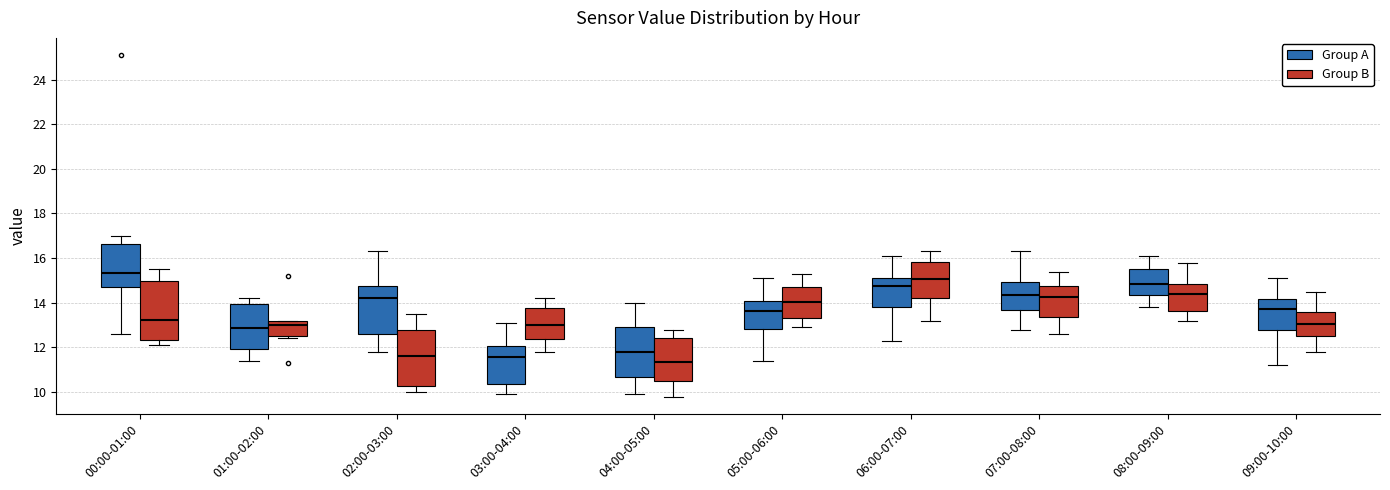

Reading left to right, read every box against the y-axis: the position of its median line, the range the box covers, and the ends of its whiskers. The values are not printed on the chart, so give them approximately, as read against the axis.

00:00-01:00 (Group A): median 15.4, box 14.8 to 16.6, whiskers 12.6 to 17.0
00:00-01:00 (Group B): median 13.2, box 12.4 to 15.0, whiskers 12.2 to 15.6
01:00-02:00 (Group A): median 12.8, box 12.0 to 14.0, whiskers 11.4 to 14.2
01:00-02:00 (Group B): median 13.0, box 12.6 to 13.2, whiskers 12.4 to 13.2
02:00-03:00 (Group A): median 14.2, box 12.6 to 14.8, whiskers 11.8 to 16.4
02:00-03:00 (Group B): median 11.6, box 10.2 to 12.8, whiskers 10.0 to 13.6
03:00-04:00 (Group A): median 11.6, box 10.4 to 12.0, whiskers 10.0 to 13.2
03:00-04:00 (Group B): median 13.0, box 12.4 to 13.8, whiskers 11.8 to 14.2
04:00-05:00 (Group A): median 11.8, box 10.6 to 13.0, whiskers 10.0 to 14.0
04:00-05:00 (Group B): median 11.4, box 10.6 to 12.4, whiskers 9.8 to 12.8
05:00-06:00 (Group A): median 13.6, box 12.8 to 14.2, whiskers 11.4 to 15.2
05:00-06:00 (Group B): median 14.0, box 13.4 to 14.8, whiskers 13.0 to 15.4
06:00-07:00 (Group A): median 14.8, box 13.8 to 15.2, whiskers 12.4 to 16.2
06:00-07:00 (Group B): median 15.0, box 14.2 to 15.8, whiskers 13.2 to 16.4
07:00-08:00 (Group A): median 14.4, box 13.6 to 15.0, whiskers 12.8 to 16.4
07:00-08:00 (Group B): median 14.2, box 13.4 to 14.8, whiskers 12.6 to 15.4
08:00-09:00 (Group A): median 14.8, box 14.4 to 15.6, whiskers 13.8 to 16.2
08:00-09:00 (Group B): median 14.4, box 13.6 to 14.8, whiskers 13.2 to 15.8
09:00-10:00 (Group A): median 13.8, box 12.8 to 14.2, whiskers 11.2 to 15.2
09:00-10:00 (Group B): median 13.0, box 12.6 to 13.6, whiskers 11.8 to 14.6